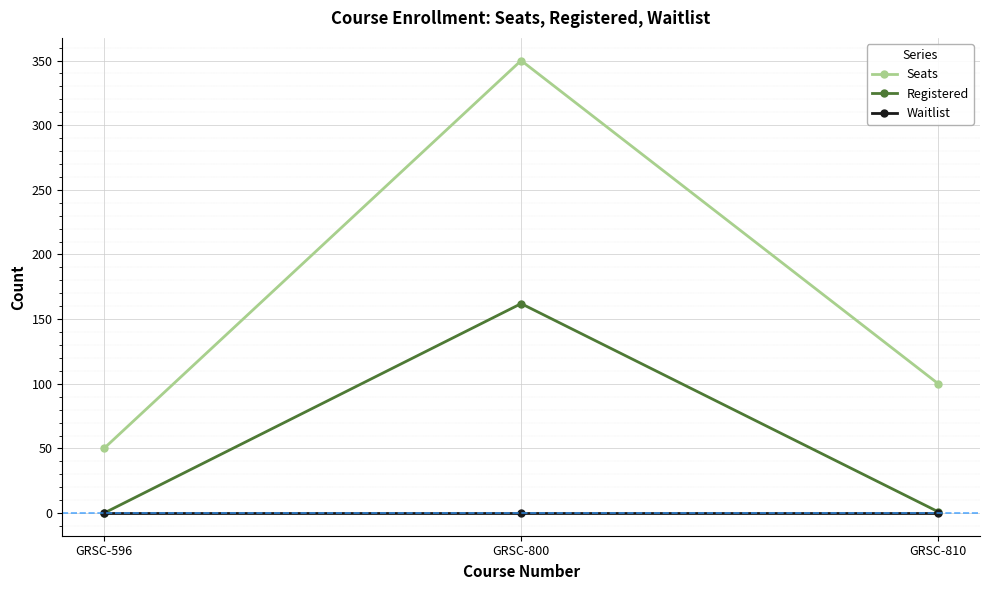

At which label does Registered reach its peak?

GRSC-800